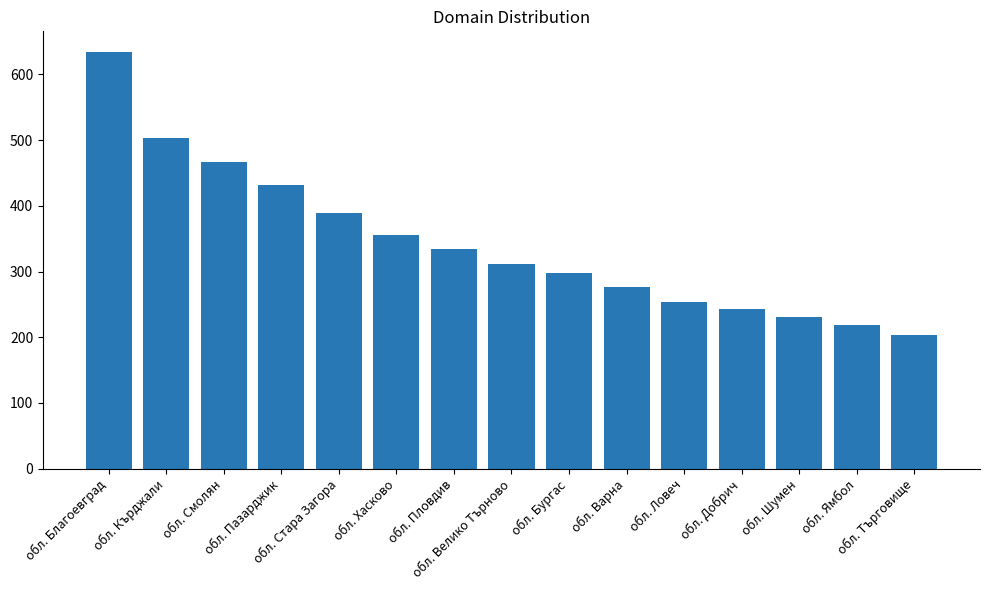

At which label is the value closest to 419?

обл. Пазарджик